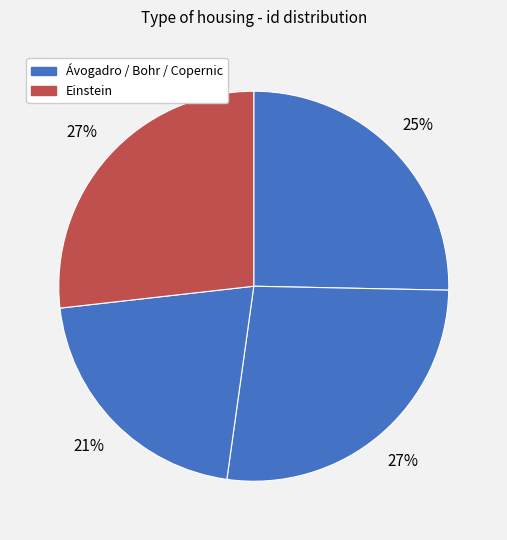

To the nearest percent, what is the difference between the largest and smallest slice percentages?

6%